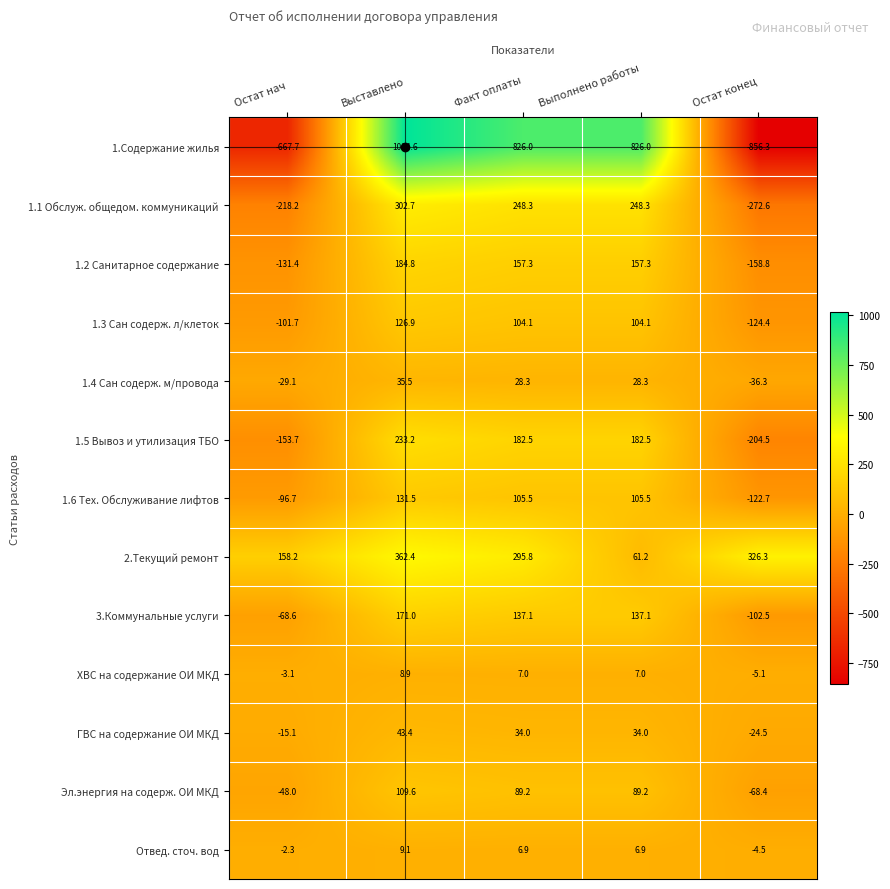

Between Остат нач and Выставлено, which series saw the biggest shift?

1.Содержание жилья